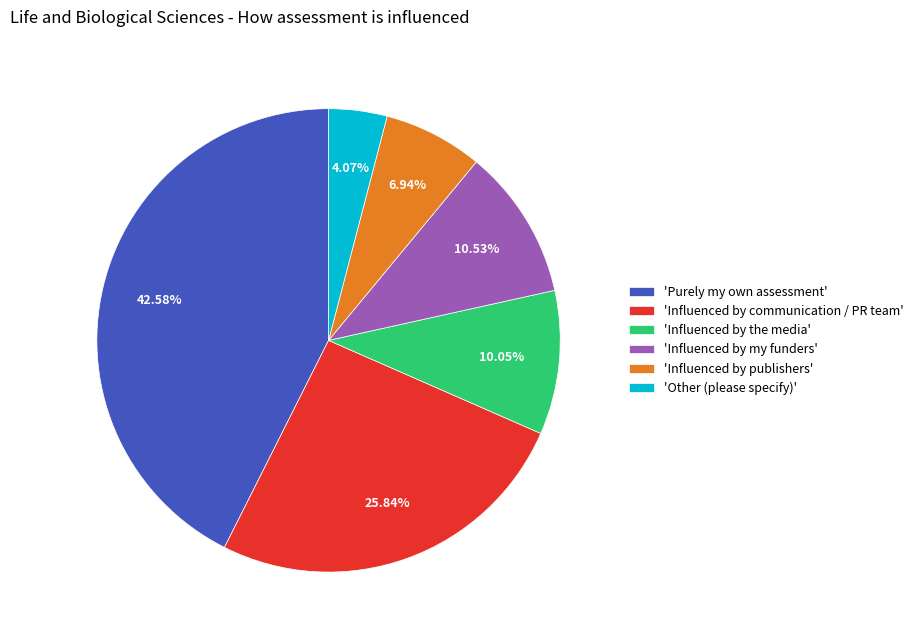

Between 'Purely my own assessment' and 'Influenced by the media', which is larger?

'Purely my own assessment'